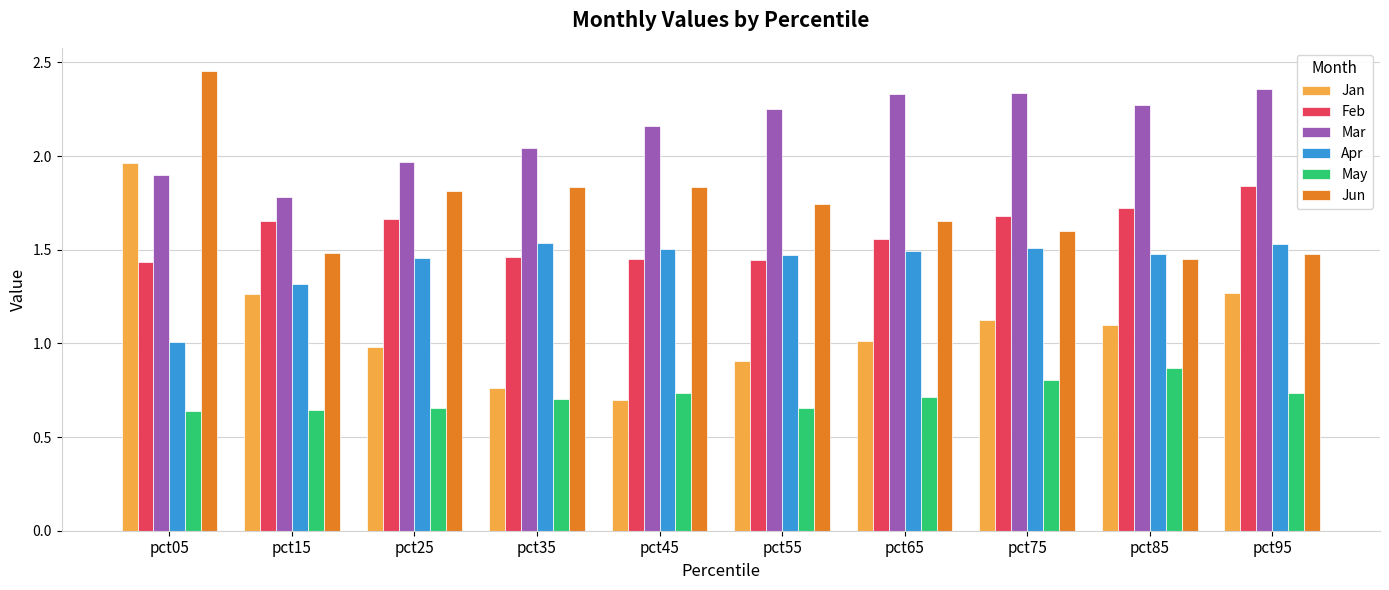

The value of Mar at pct45 is 3.5. True or false?

False